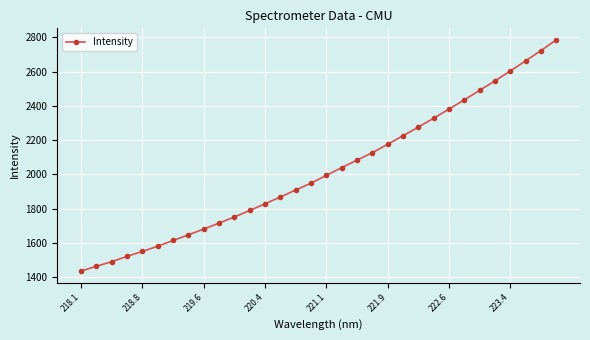

What is the maximum value shown in the chart?

2784.8